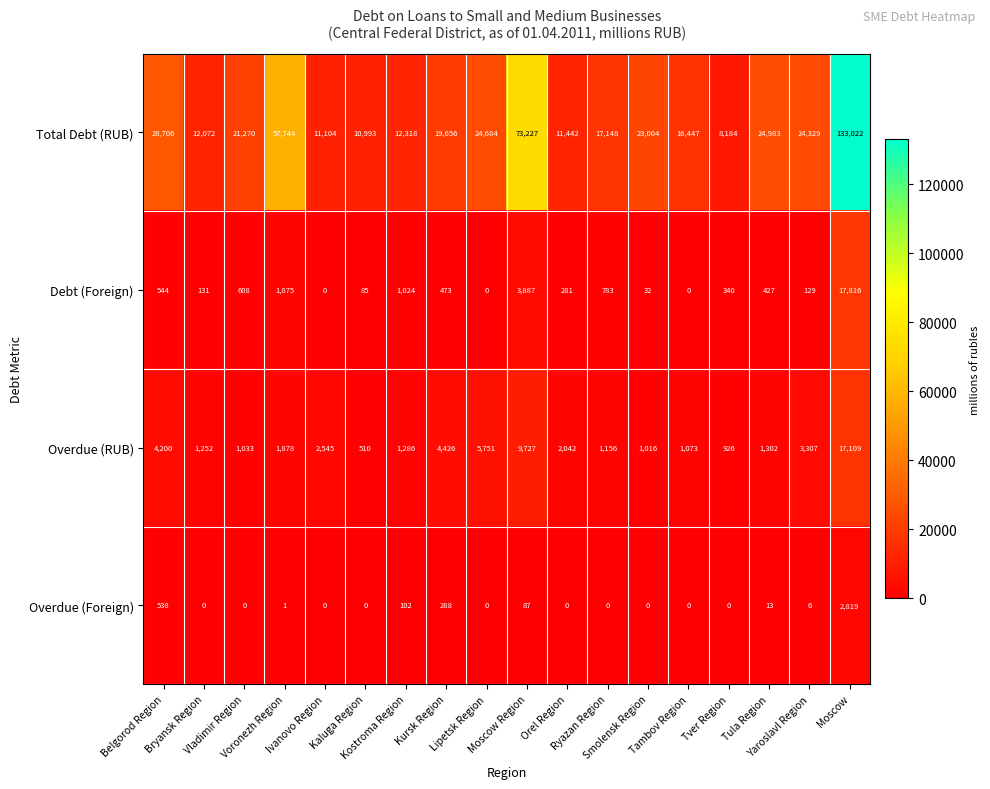

List the series in order of their peak value, highest first.

Total Debt (RUB), Debt (Foreign), Overdue (RUB), Overdue (Foreign)